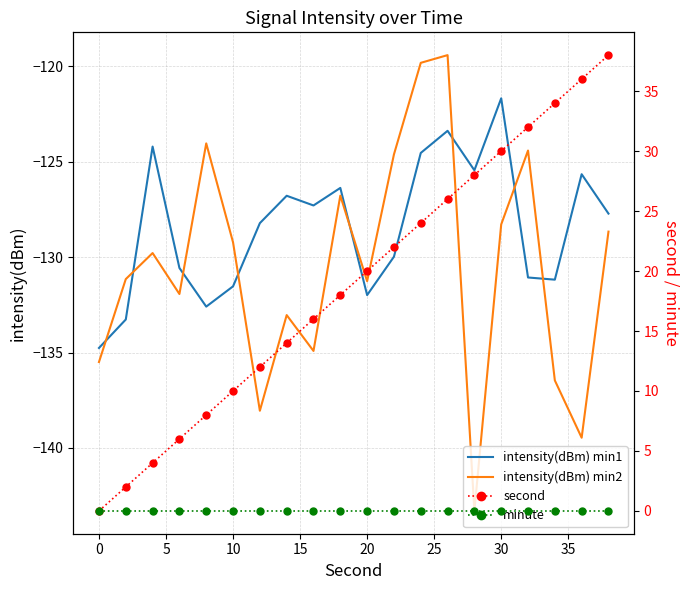

What is the minimum value for intensity(dBm) min1?

-134.8